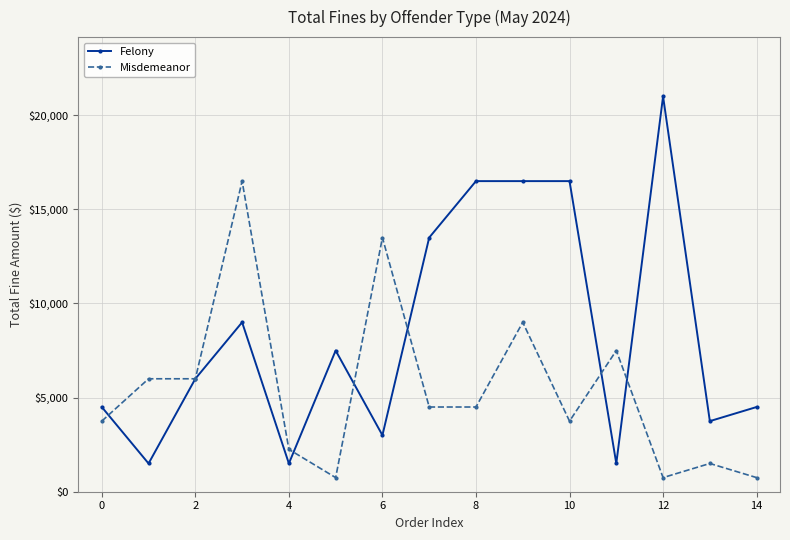

What is the difference between the second highest and minimum values in the Felony series?

15000